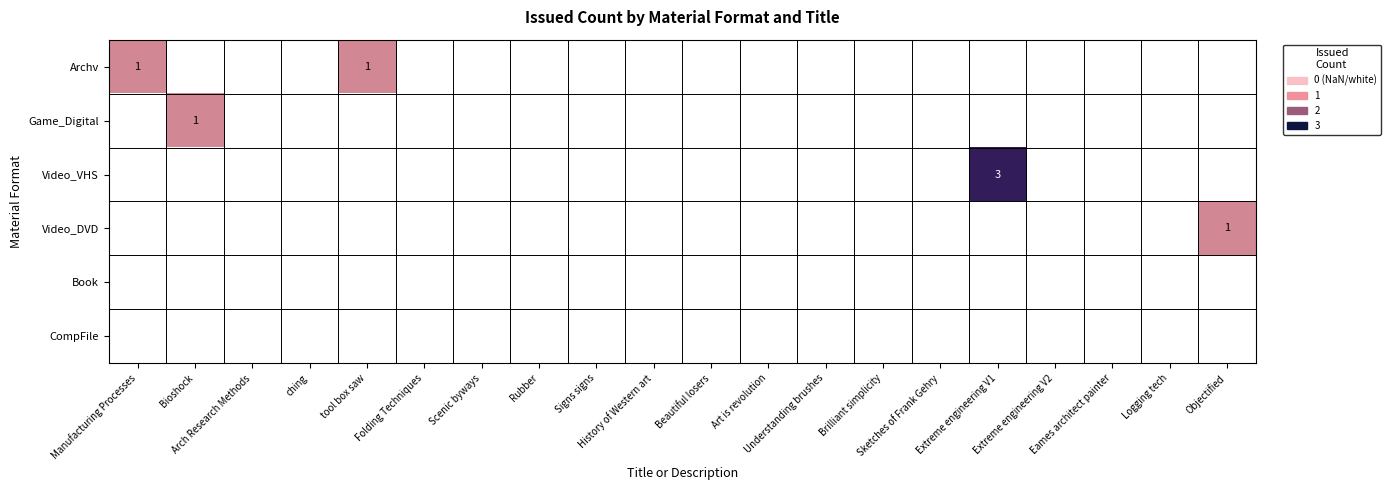

Where is Archv nearest to the value 1?

Manufacturing Processes